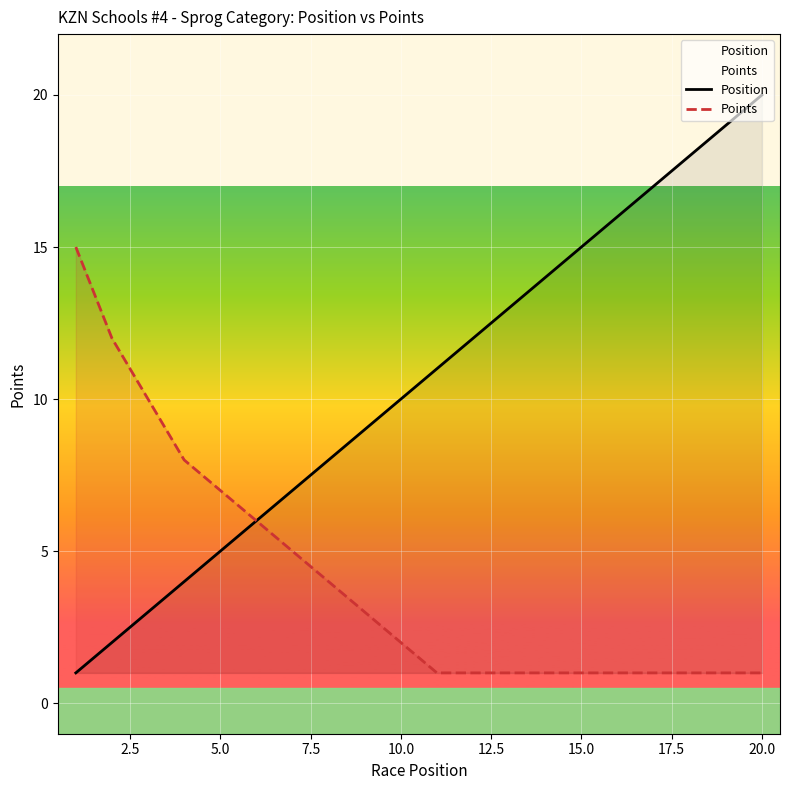

Rank the series by their maximum value, from lowest to highest.

Points, Position